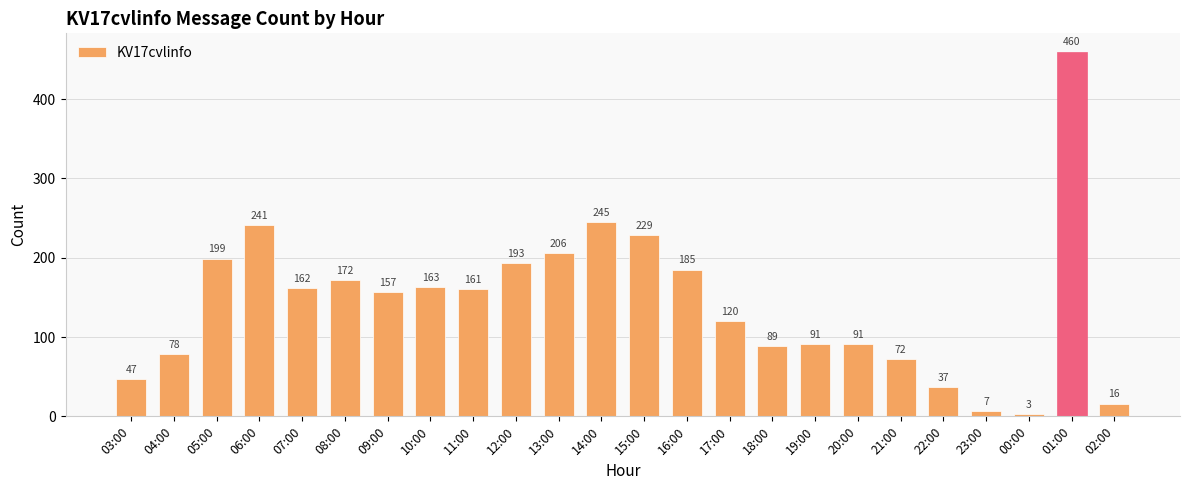

What is the label of the 9th bar from the left?

11:00